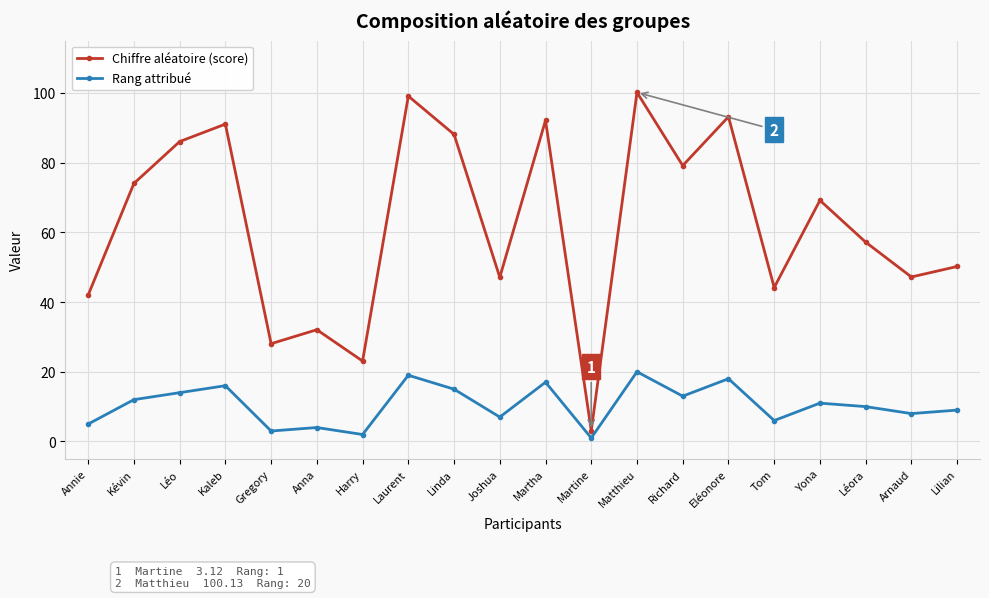

True or false: Rang attribué and Chiffre aléatoire (score) intersect in this chart.

False